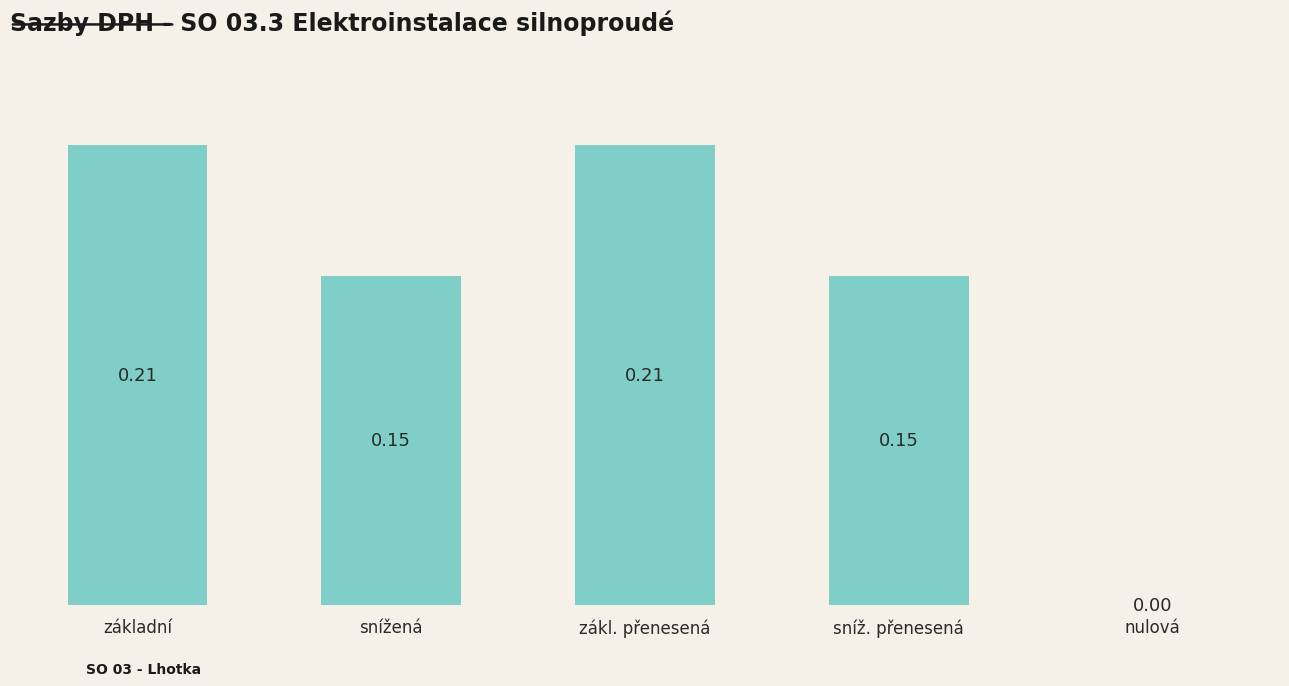

The value at nulová is 0.0. True or false?

True